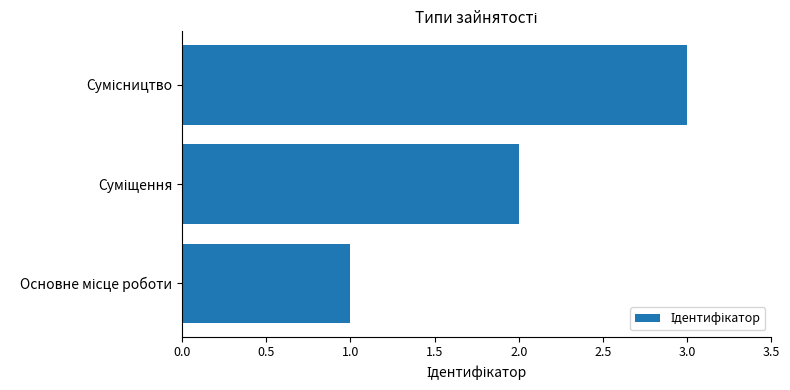

What is the greatest value displayed?

3